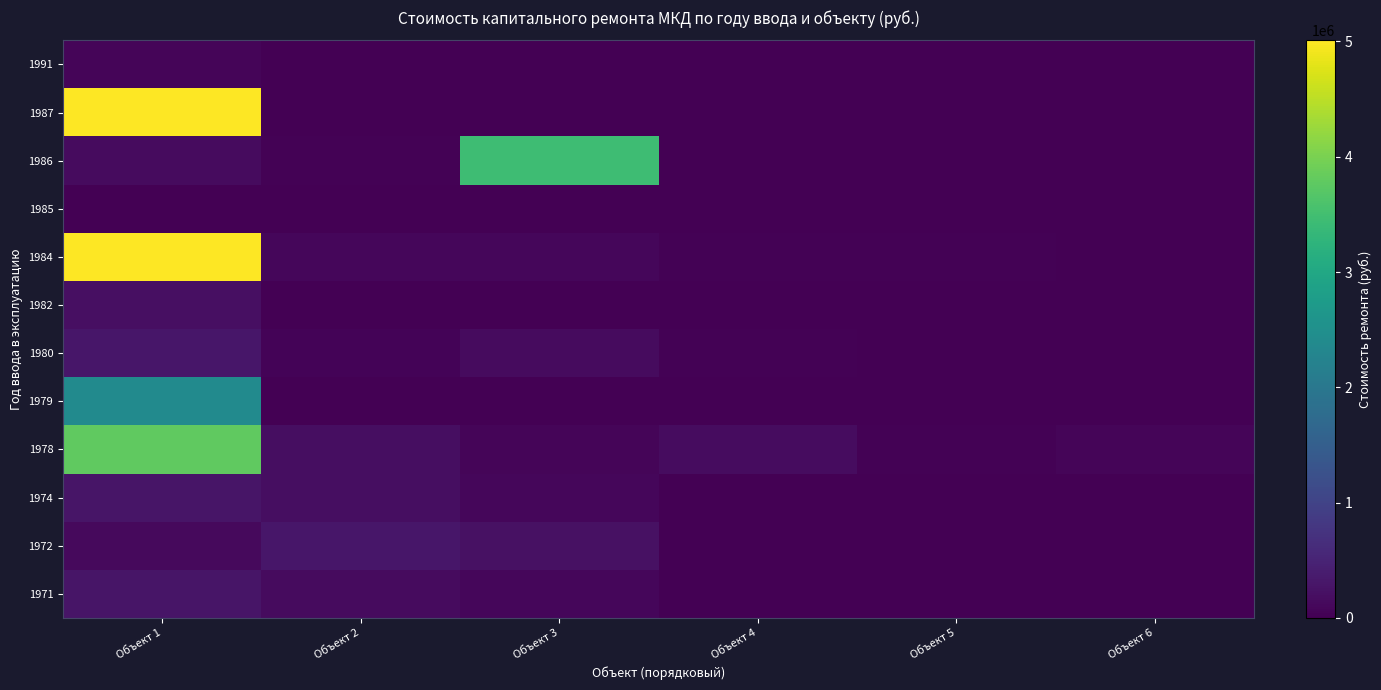

What is the total value across all series at Объект 6?

74794.4